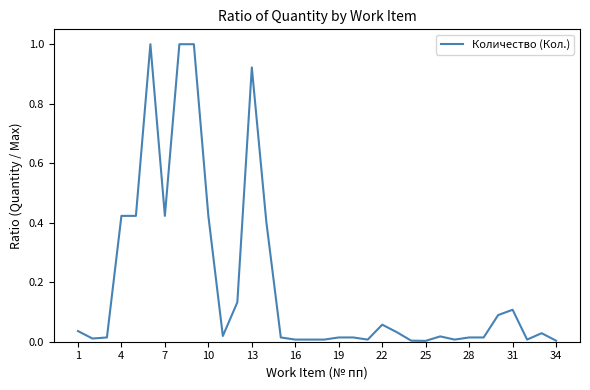

What is the difference between the maximum and minimum values?

1.0